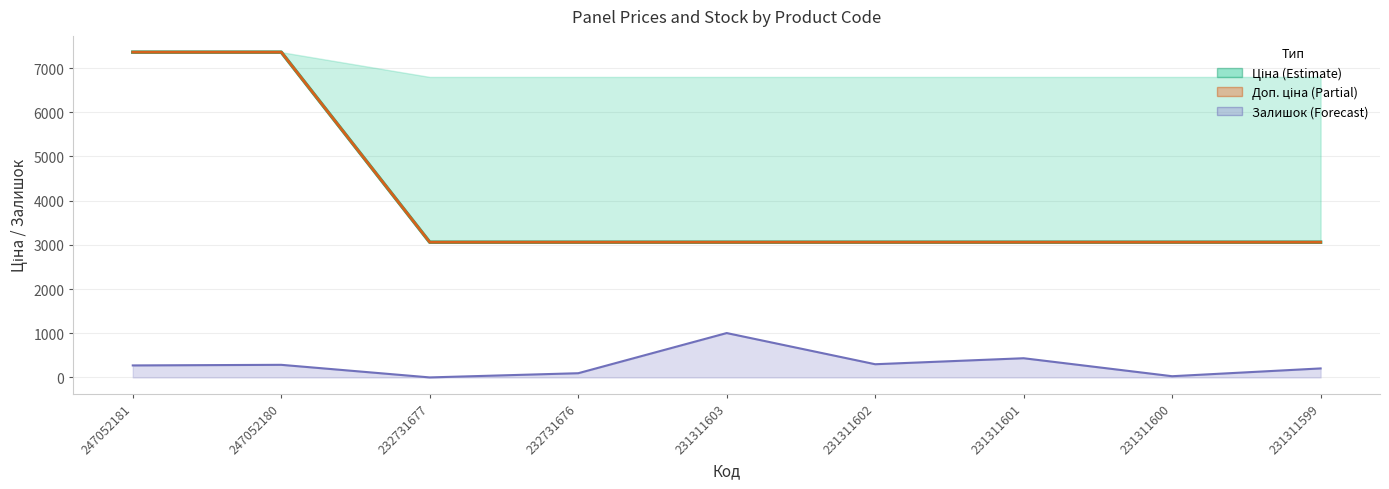

The Залишок series shows 0.0 at 232731677. True or false?

True